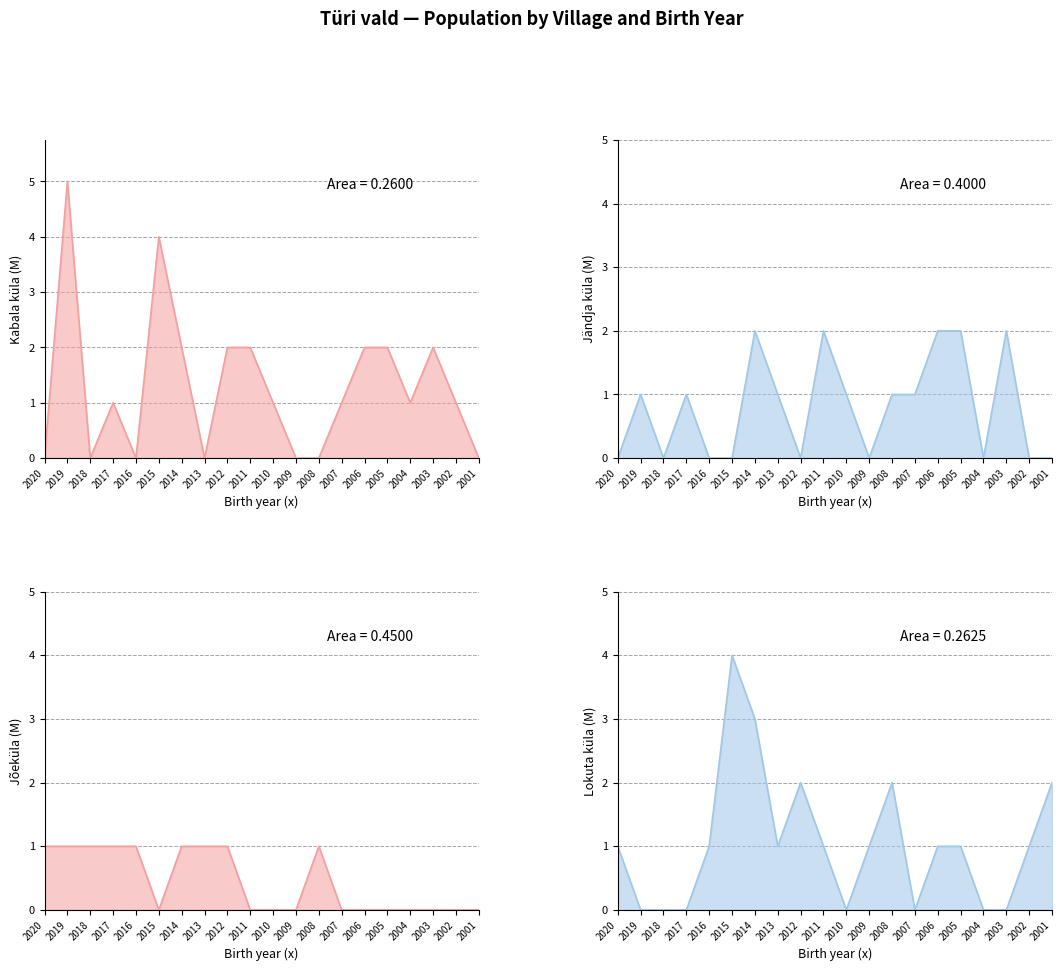

Rank the series by their maximum value, from highest to lowest.

Kabala küla (M), Lokuta küla (M), Jändja küla (M), Jõeküla (M)